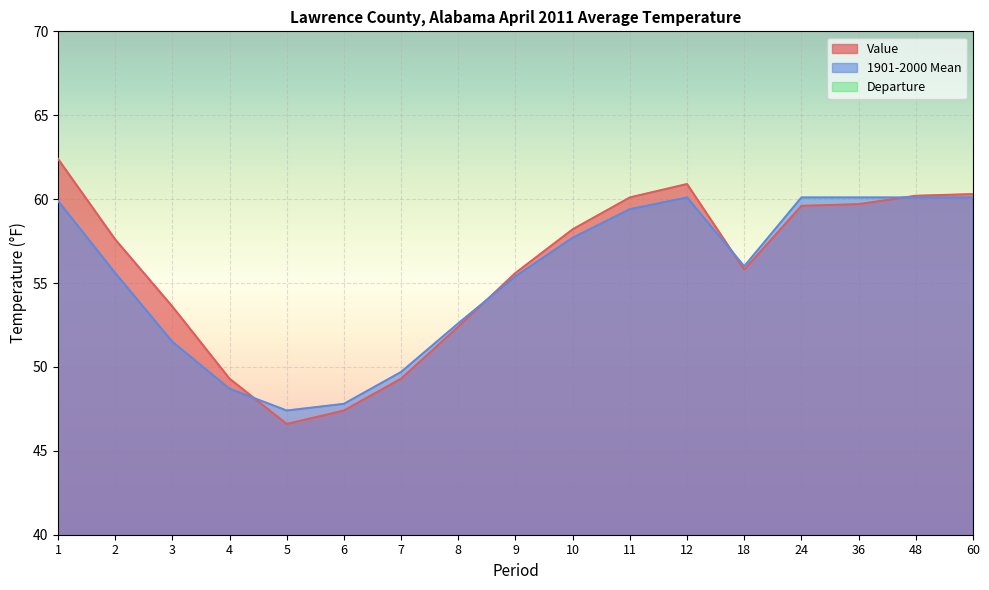

Which series has the largest total across all categories?

Value